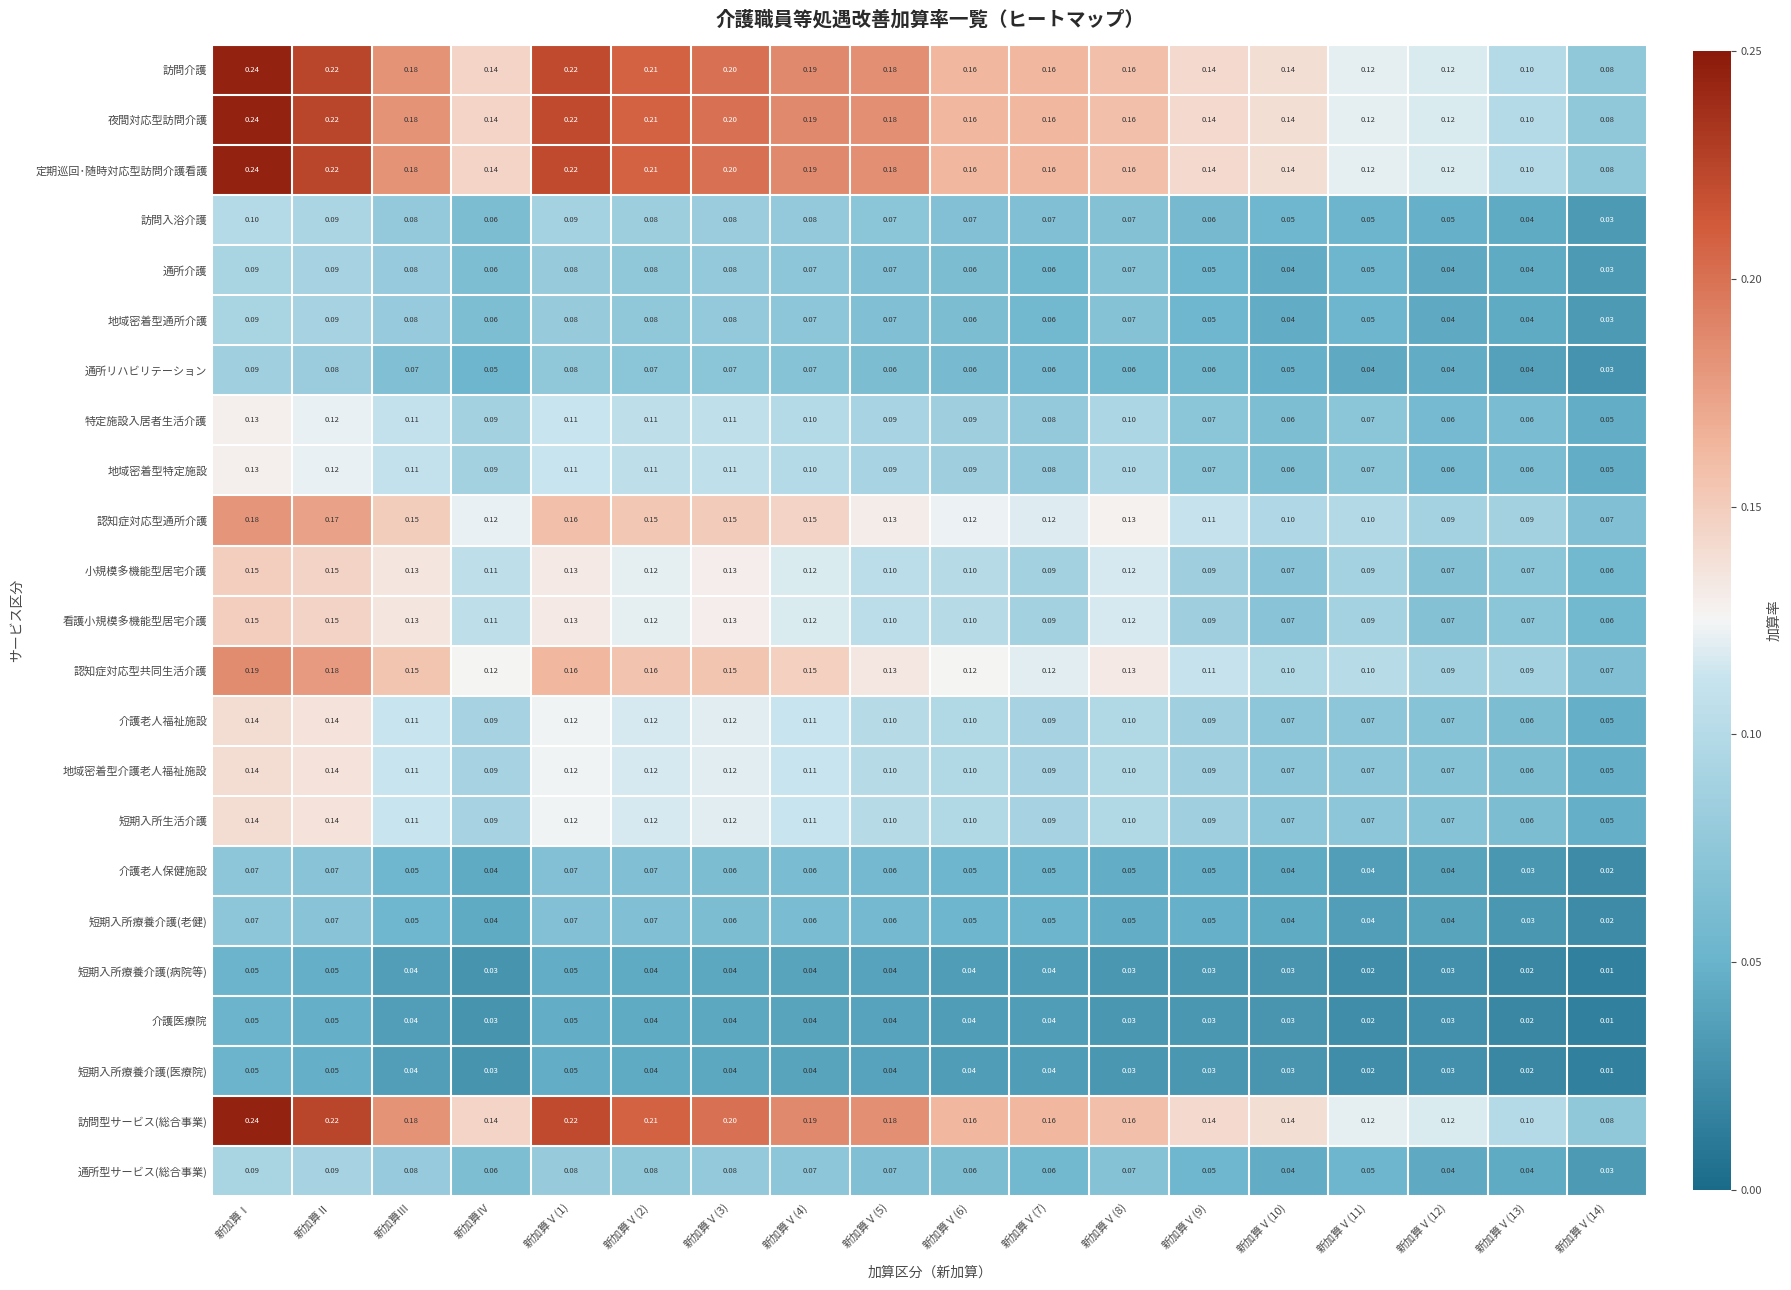

At which category is the sum across all series the highest?

新加算Ⅰ